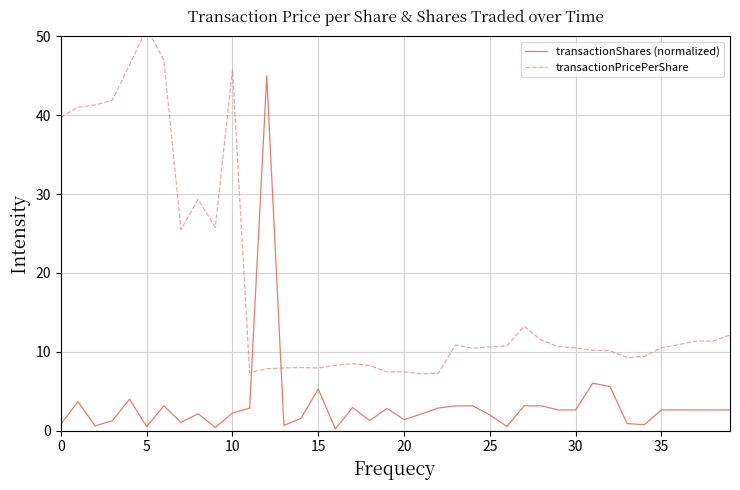

How many intersections are there between transactionShares (normalized) and transactionPricePerShare?

2